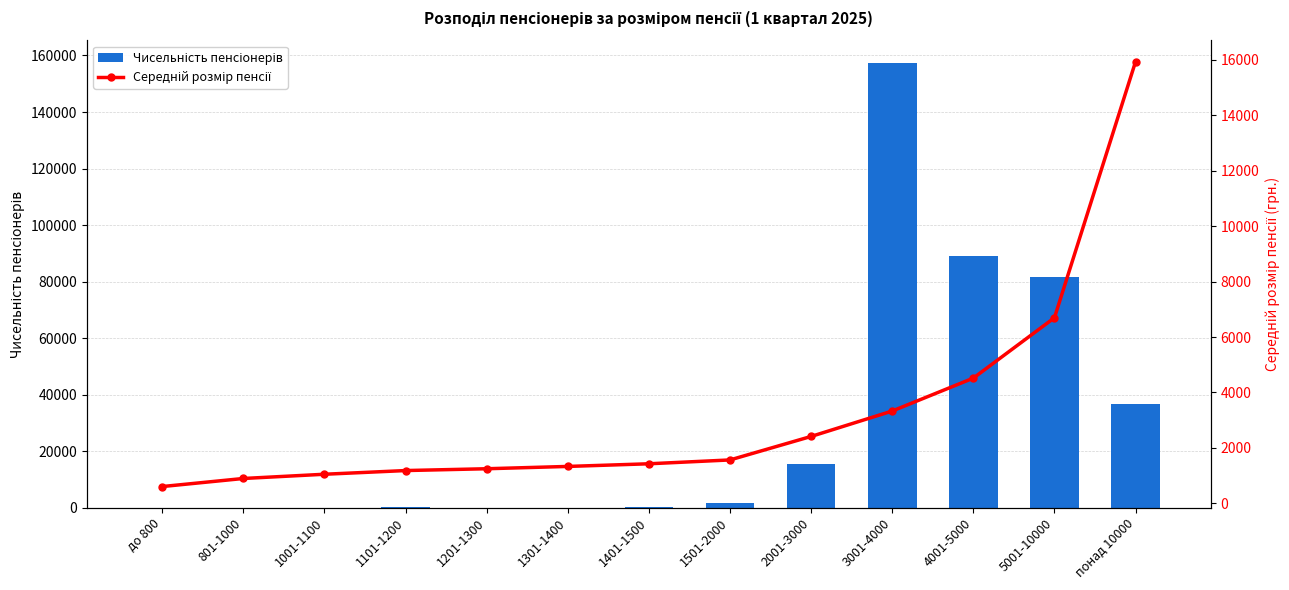

Rank the categories by Середній розмір пенсії value from highest to lowest.

понад 10000, 5001-10000, 4001-5000, 3001-4000, 2001-3000, 1501-2000, 1401-1500, 1301-1400, 1201-1300, 1101-1200, 1001-1100, 801-1000, до 800